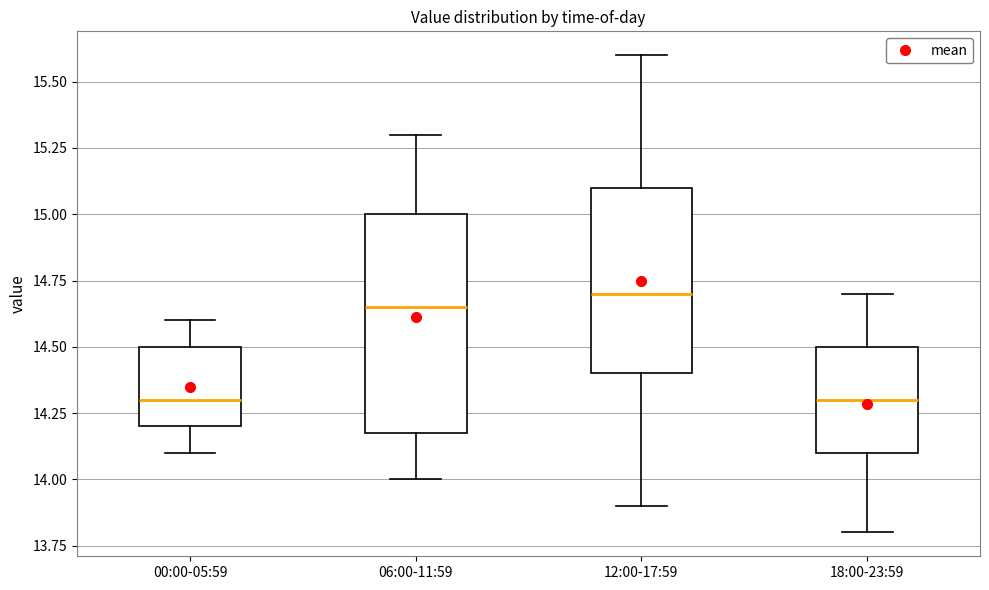

Which box is the tallest, from its lower edge to its upper edge?

06:00-11:59